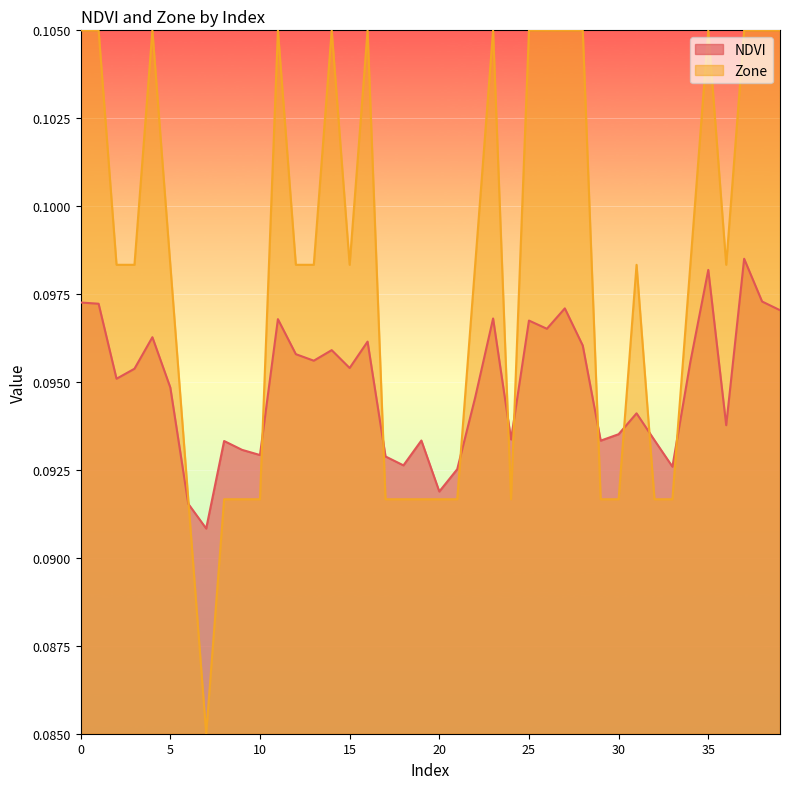

In Zone, how many points are higher than both neighbors (excluding endpoints)?

7